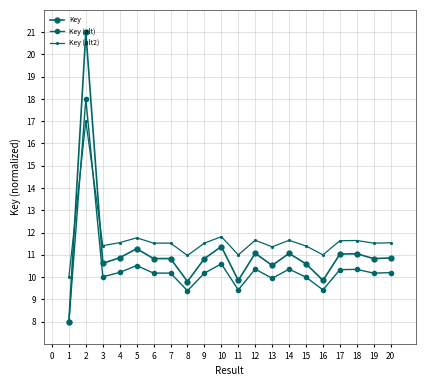

What is the value of the Key (alt2) point at the 20th from the left?

11.5